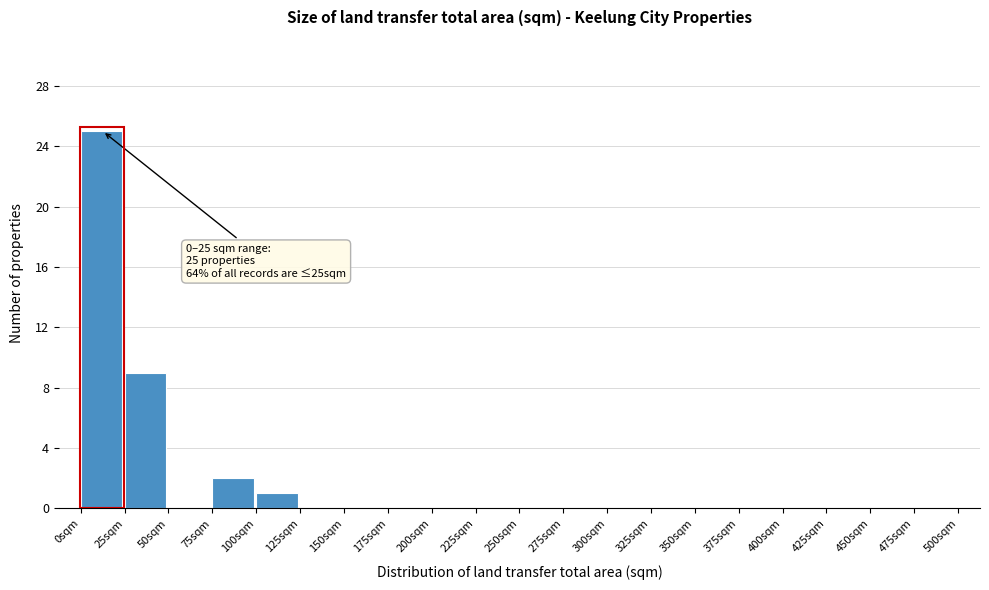

Which range on the x-axis has the tallest bar?

0 to 25